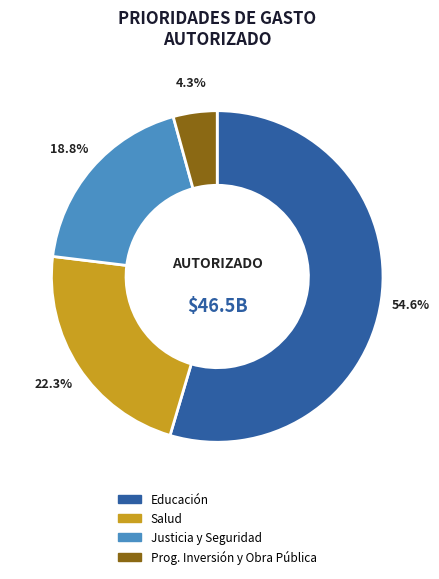

Is there any slice that represents more than half of the pie?

Yes